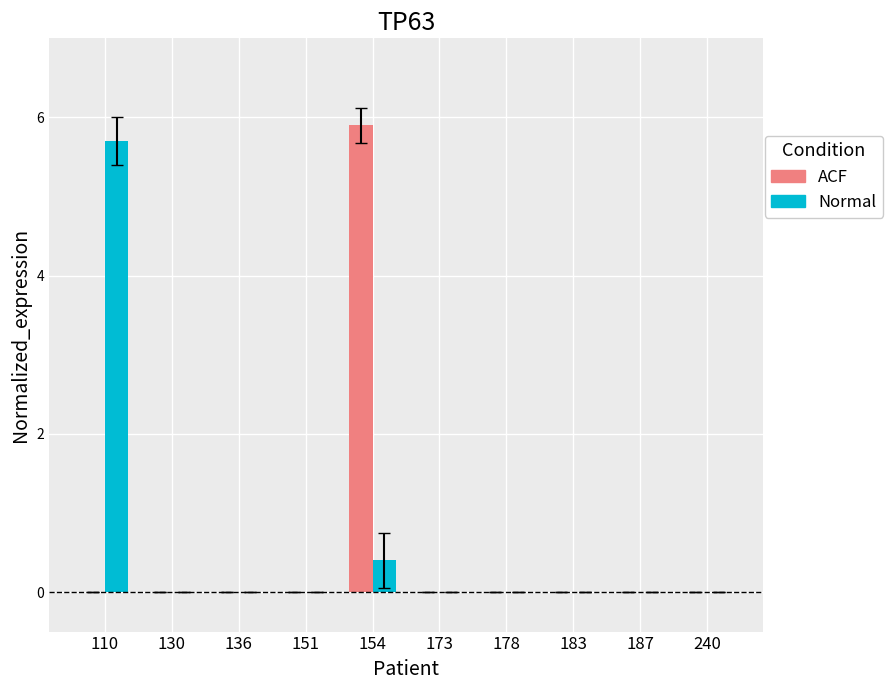

Reading right to left, list all the values displayed in this chart.

ACF: 240=0.0	187=0.0	183=0.0	178=0.0	173=0.0	154=5.9	151=0.0	136=0.0	130=0.0	110=0.0
Normal: 240=0.0	187=0.0	183=0.0	178=0.0	173=0.0	154=0.4	151=0.0	136=0.0	130=0.0	110=5.7